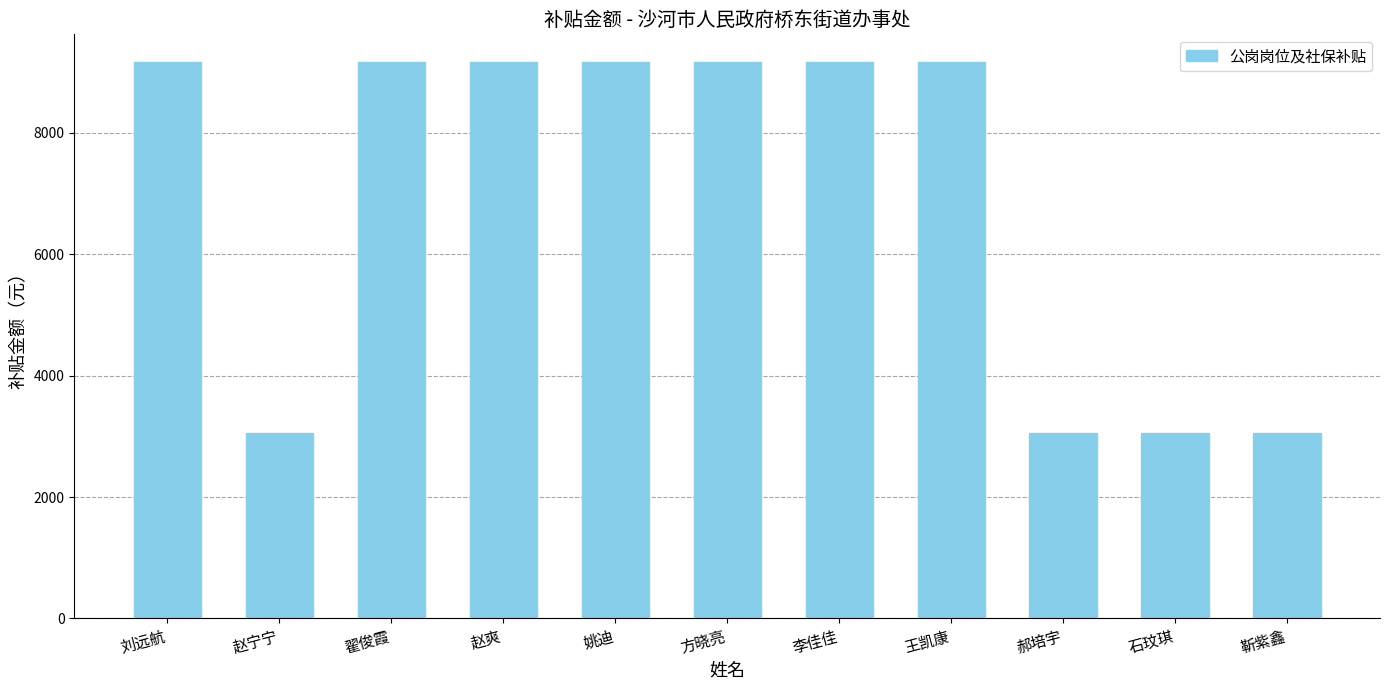

What is the change in value from 刘远航 to 赵宁宁?

-6107.1